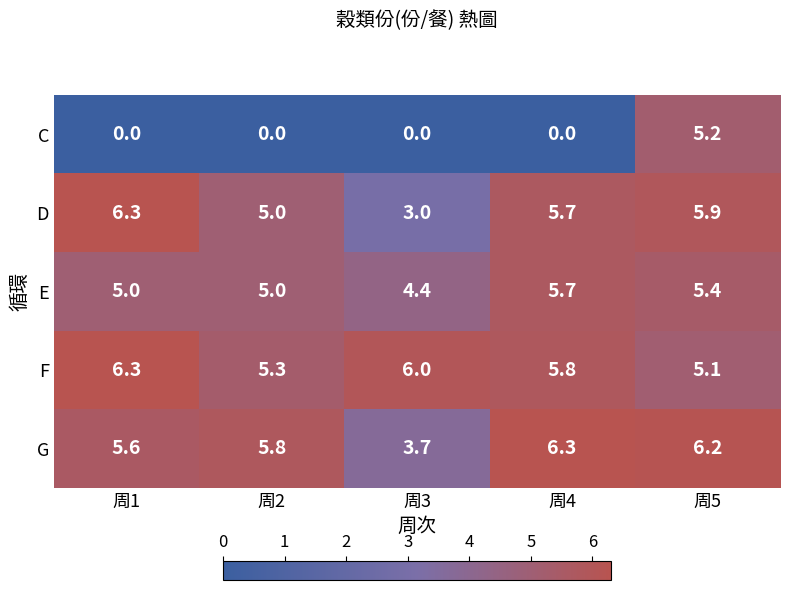

What is the total value across all series at 周2?

21.1